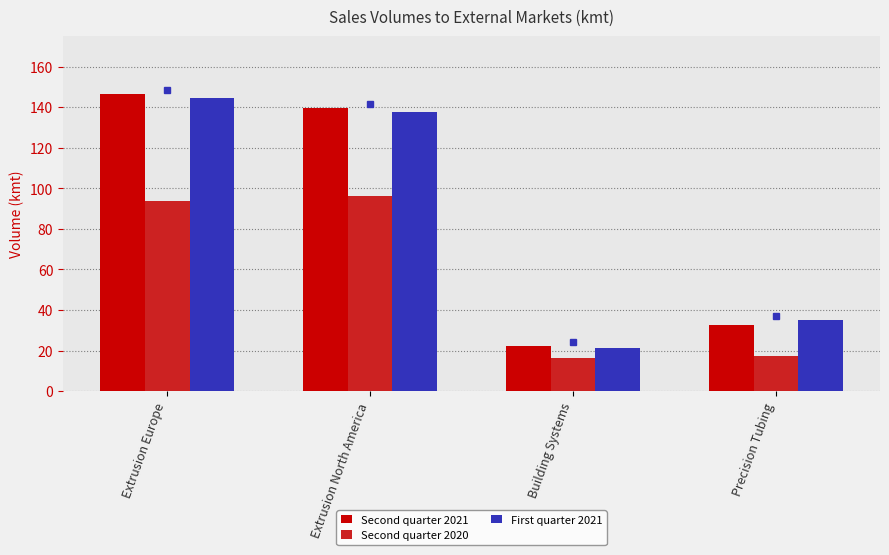

Reading right to left, list all the values displayed in this chart.

Second quarter 2021: Precision Tubing=32.8	Building Systems=22.5	Extrusion North America=139.8	Extrusion Europe=146.5
Second quarter 2020: Precision Tubing=17.3	Building Systems=16.5	Extrusion North America=96.3	Extrusion Europe=93.9
First quarter 2021: Precision Tubing=35.2	Building Systems=21.1	Extrusion North America=137.4	Extrusion Europe=144.4